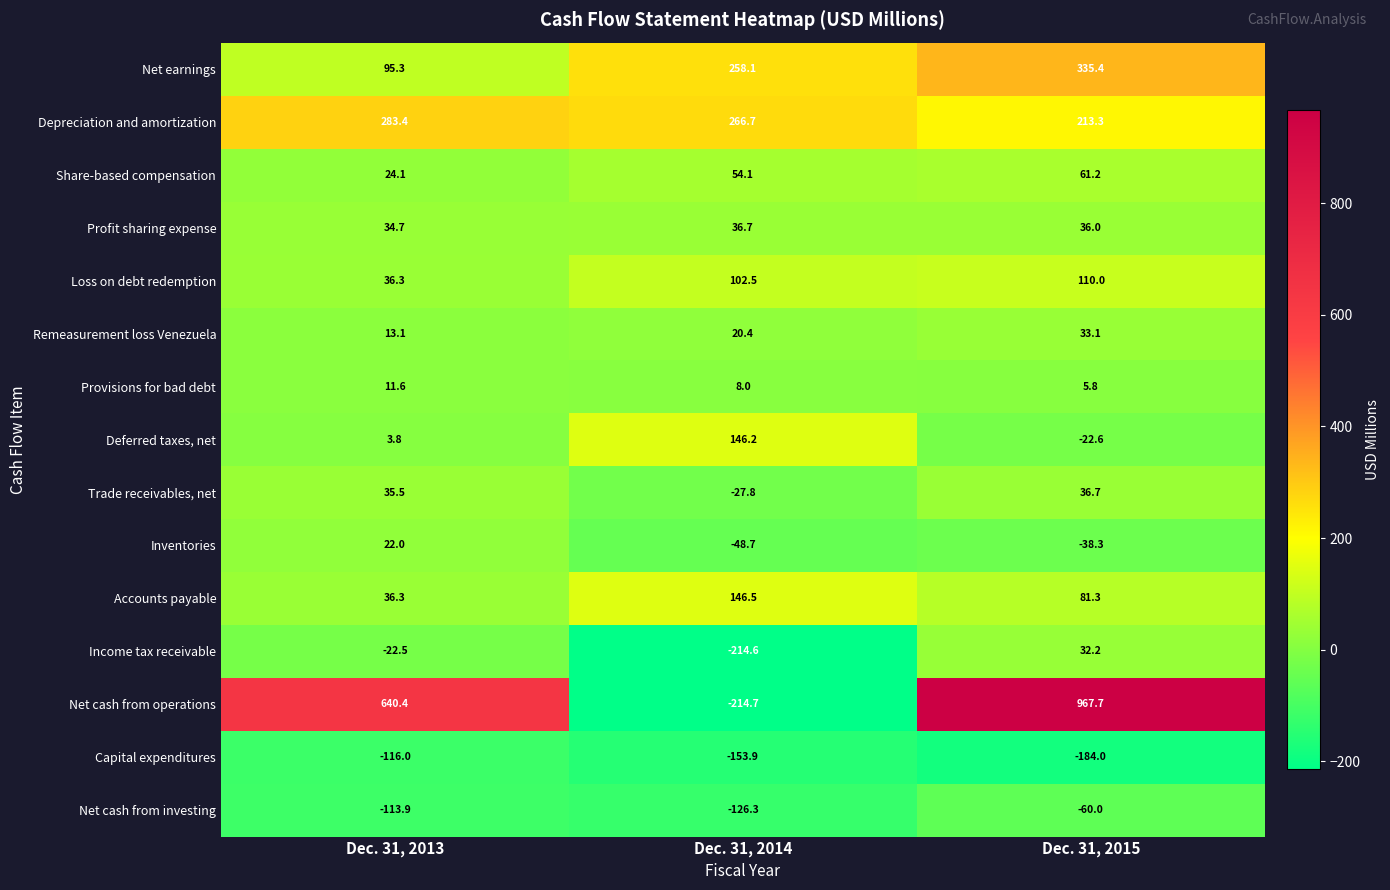

What is the spread (max minus min) of values at Dec. 31, 2013?

756.4